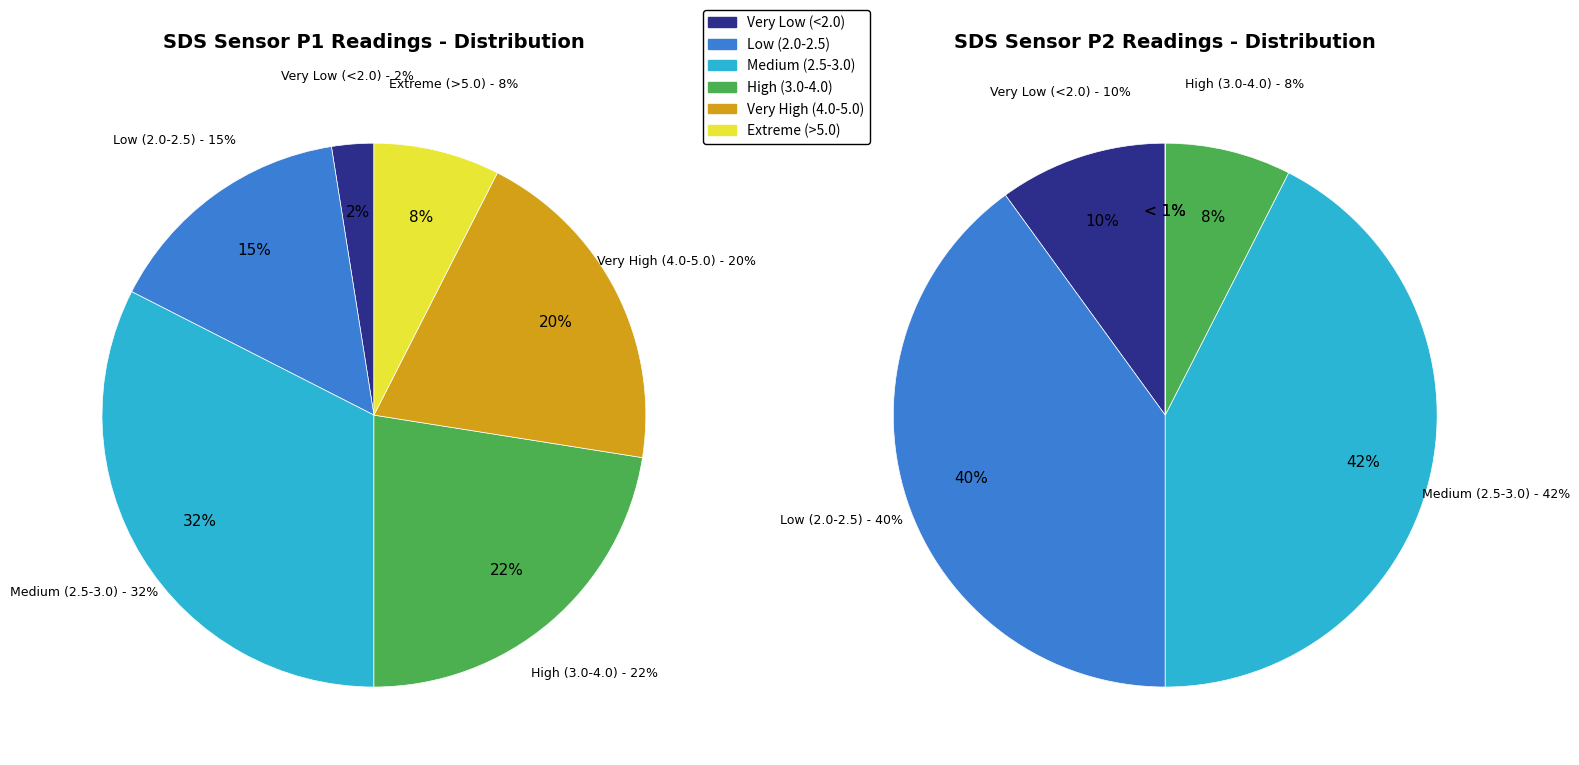

Which series changed the most between 13 and 29?

SDS_P2